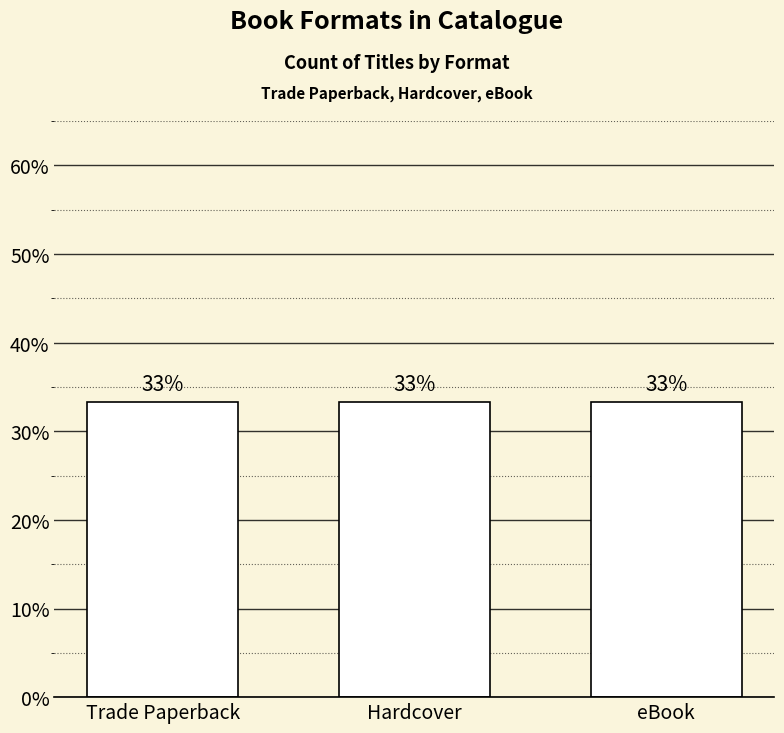

Which has a higher value, eBook or 4?

eBook